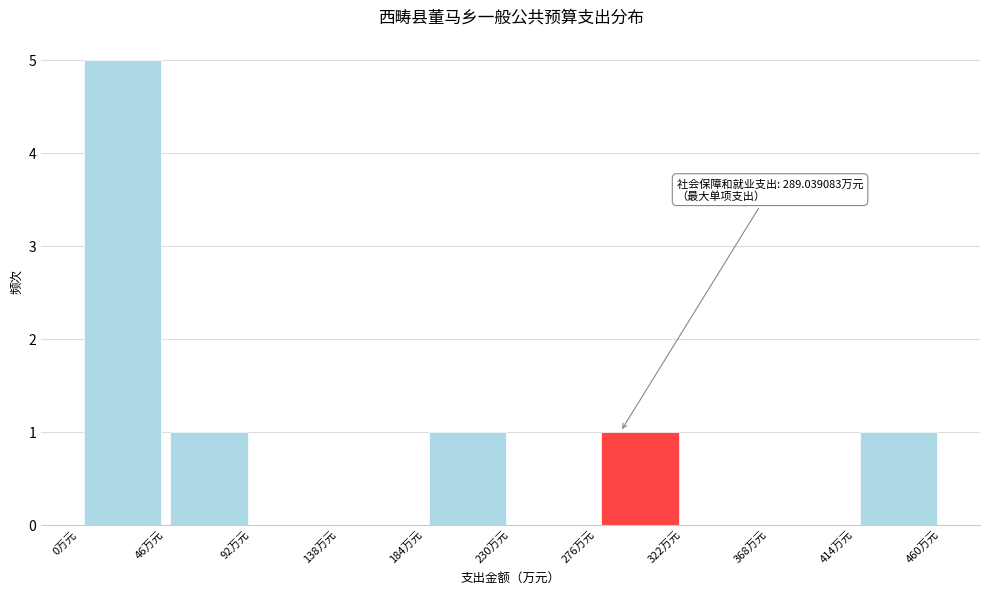

Which range on the x-axis has the tallest bar?

0 to 45